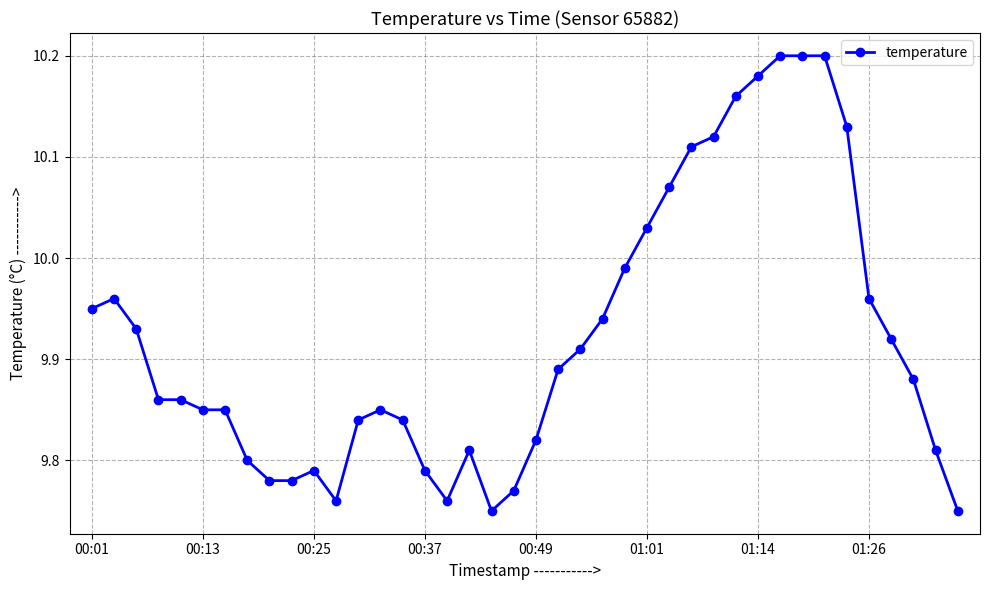

What is the sum of all values?

396.9